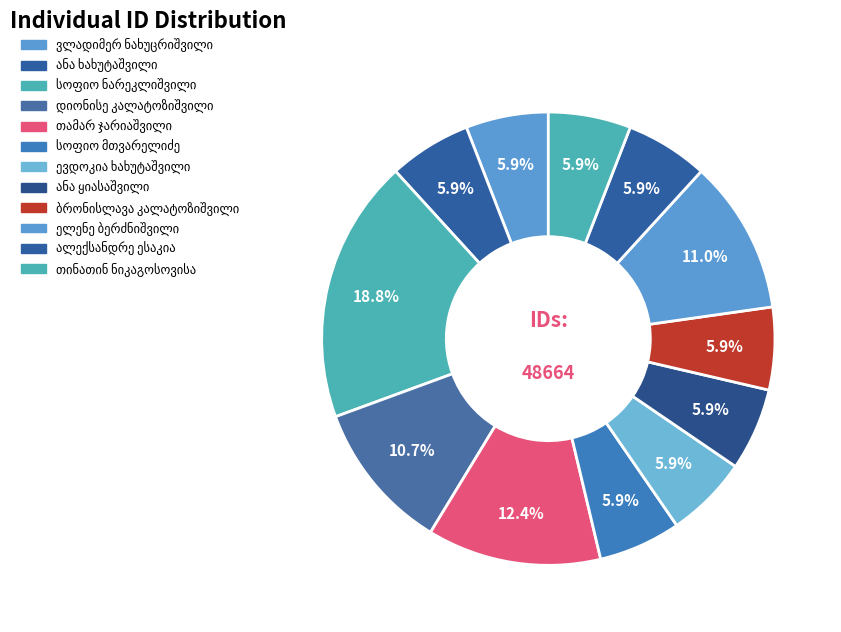

What is the change in value from ანა ხახუტაშვილი to ევდოკია ხახუტაშვილი?

-2